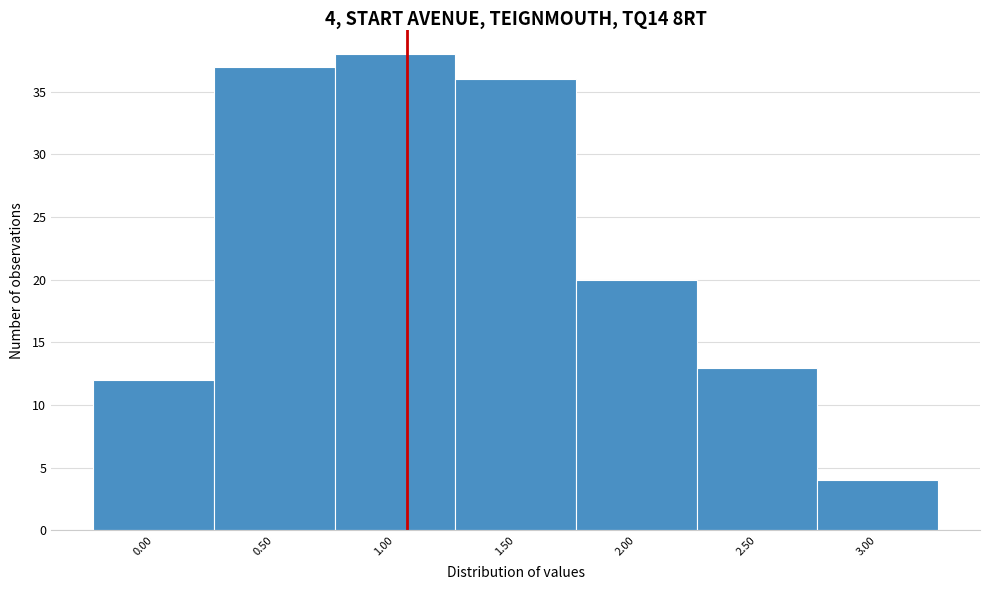

Reading right to left, transcribe all the data shown in this chart.

3.00=4	2.50=13	2.00=20	1.50=36	1.00=38	0.50=37	0.00=12